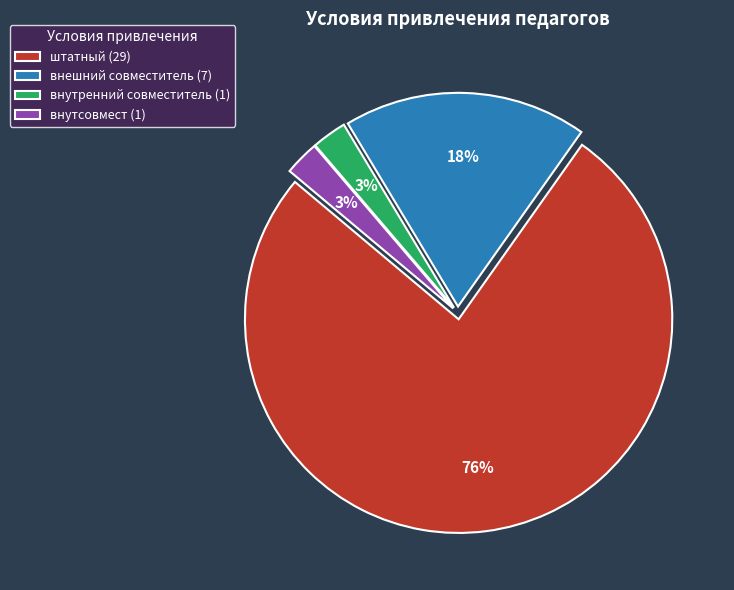

Combined, do внешний совместитель (7) and штатный (29) account for over 50%?

Yes